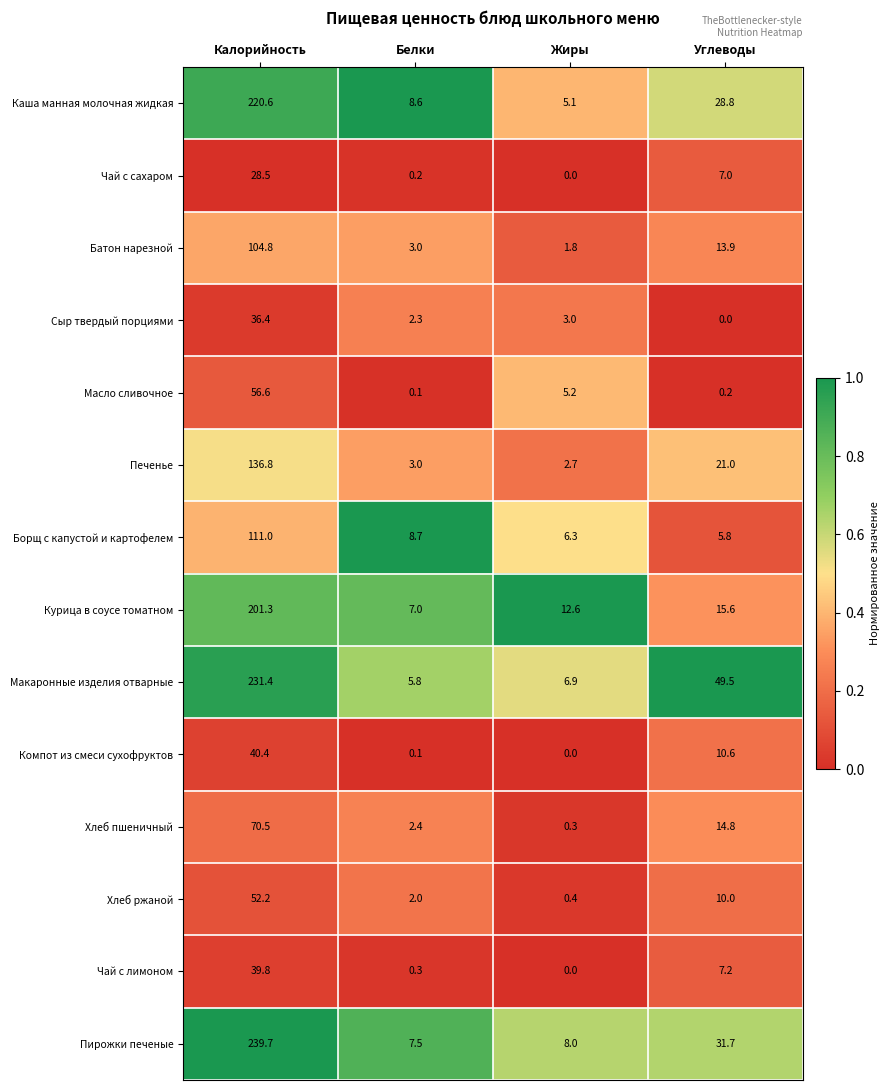

Is it true that Чай с лимоном equals 22.0 at Жиры?

False